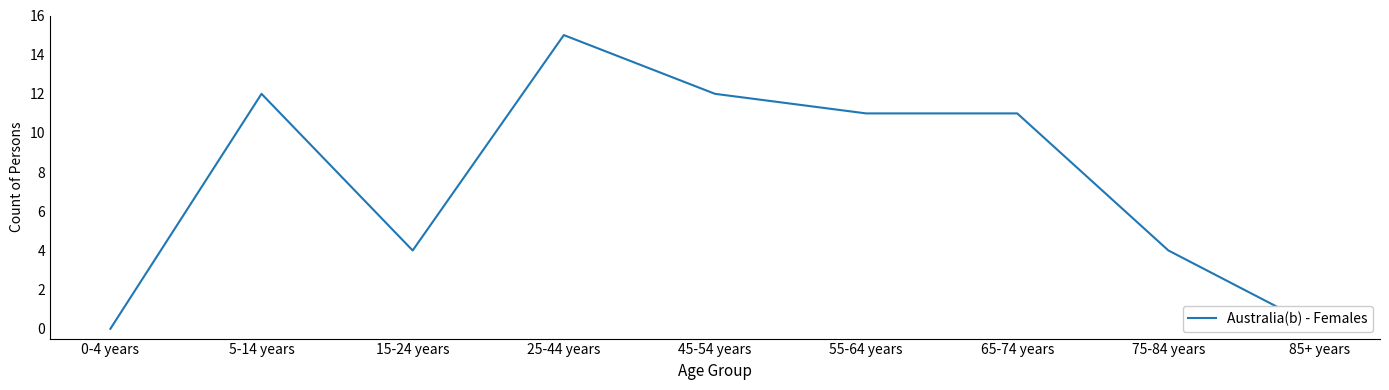

How many lines are shown in the chart?

1